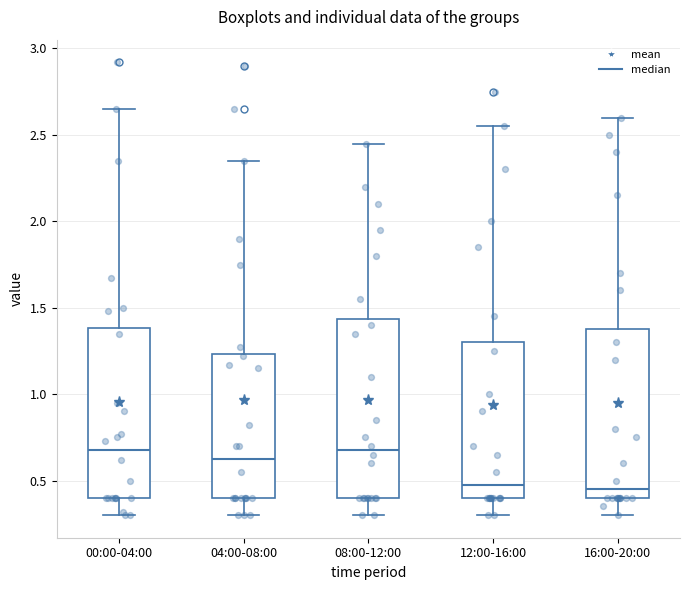

Where is the lower edge of the box for 00:00-04:00 on the y-axis? The values are not printed on the chart, so give them approximately, as read against the axis.

0.40